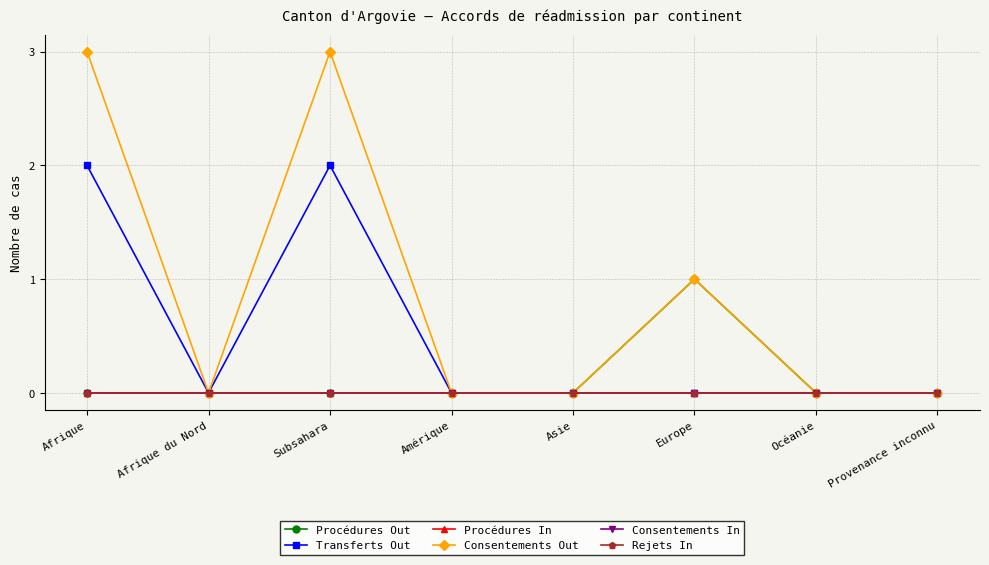

True or false: Consentements In and Procédures In cross at least once.

False